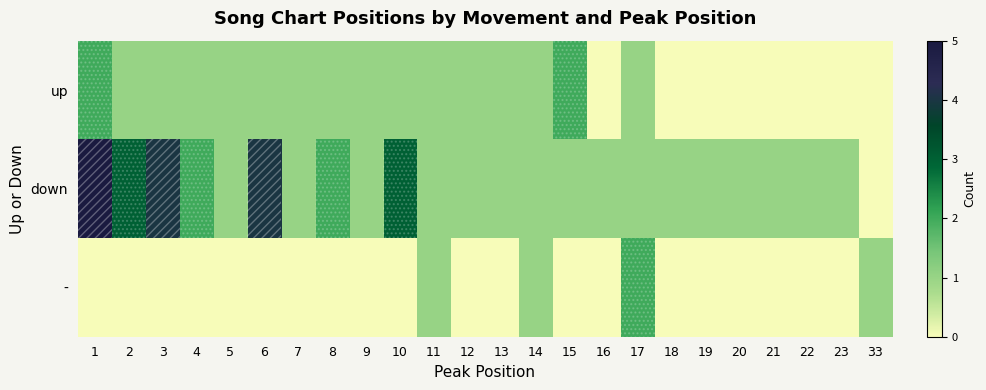

Reading left to right, extract all data points from this chart.

up: 1=2	2=1	3=1	4=1	5=1	6=1	7=1	8=1	9=1	10=1	11=1	12=1	13=1	14=1	15=2	16=0	17=1	18=0	19=0	20=0	21=0	22=0	23=0	33=0
down: 1=5	2=3	3=4	4=2	5=1	6=4	7=1	8=2	9=1	10=3	11=1	12=1	13=1	14=1	15=1	16=1	17=1	18=1	19=1	20=1	21=1	22=1	23=1	33=0
-: 1=0	2=0	3=0	4=0	5=0	6=0	7=0	8=0	9=0	10=0	11=1	12=0	13=0	14=1	15=0	16=0	17=2	18=0	19=0	20=0	21=0	22=0	23=0	33=1